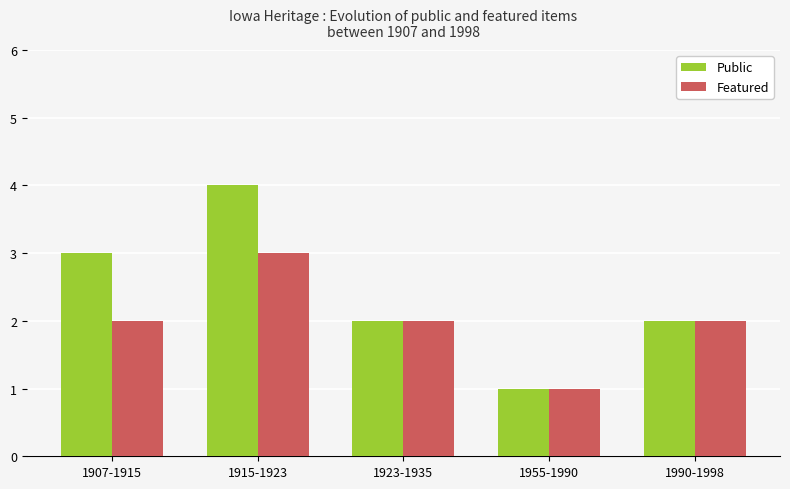

How many bars are there in total?

10